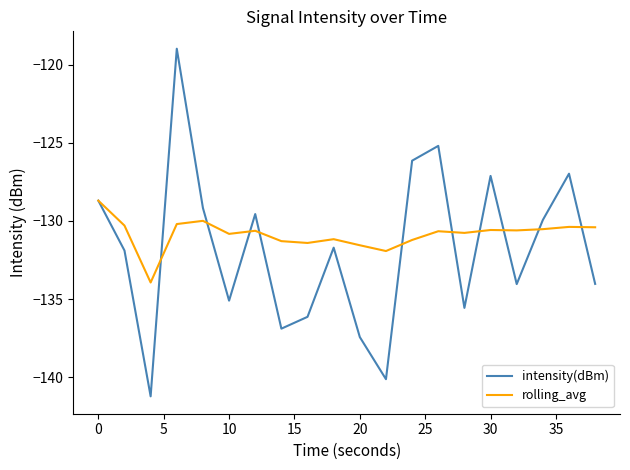

Rank the series by their maximum value, from lowest to highest.

rolling_avg, intensity(dBm)